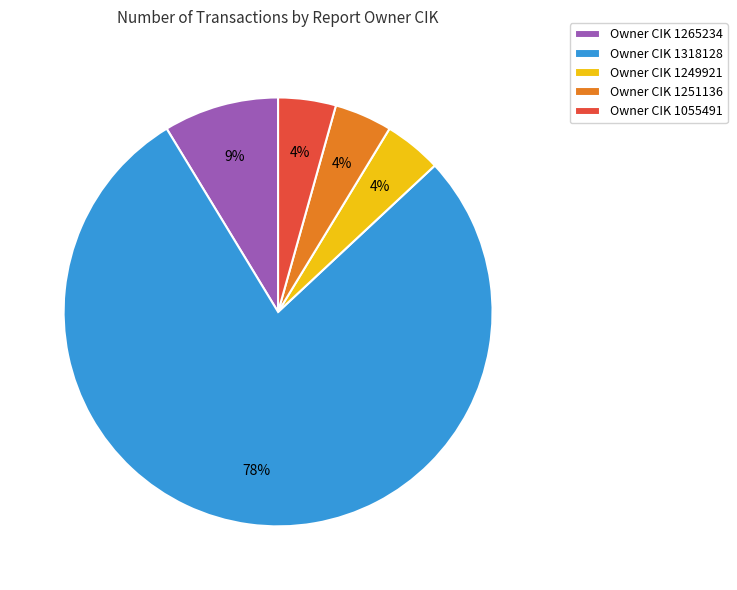

To the nearest percent, what is the combined percentage of Owner CIK 1265234 and Owner CIK 1249921?

13%